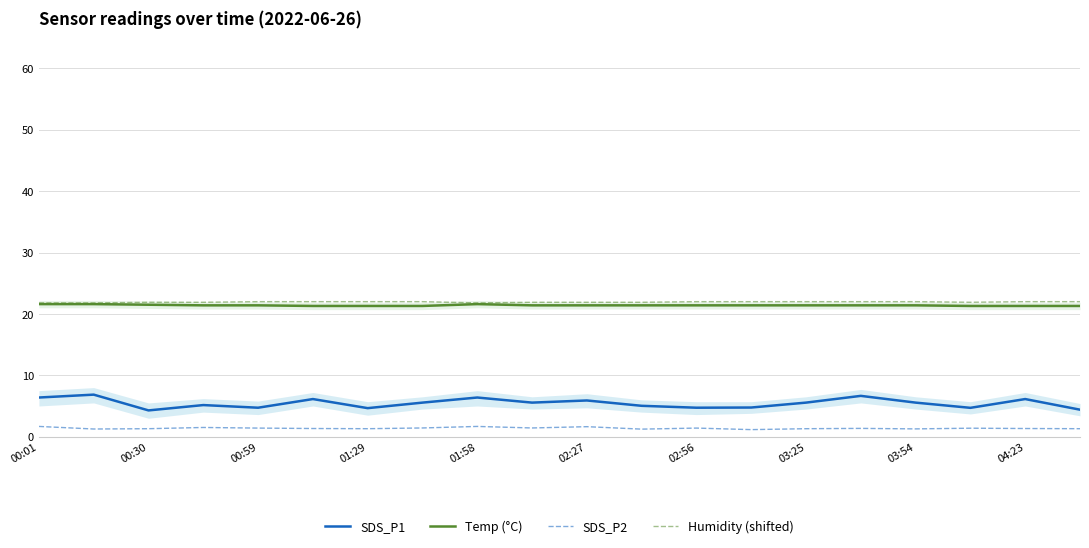

What is the average value of the Temp (°C) series?

21.4